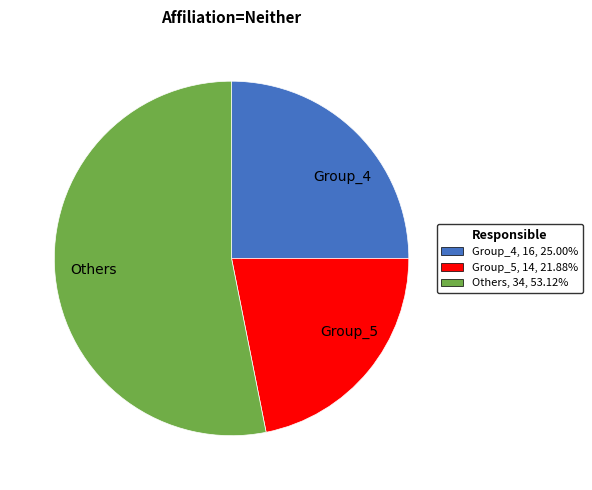

Is there any slice that represents more than half of the pie?

Yes